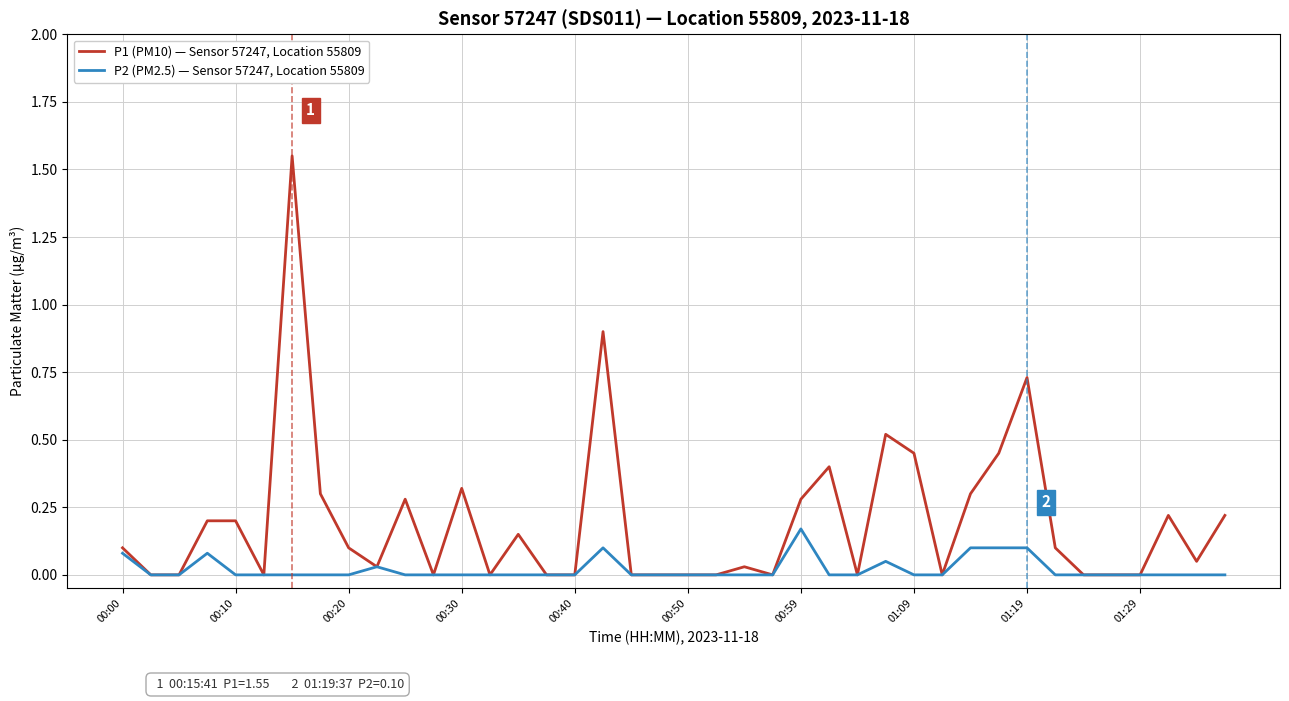

Rank the series by their maximum value, from lowest to highest.

P2 (PM2.5) — Sensor 57247, Location 55809, P1 (PM10) — Sensor 57247, Location 55809